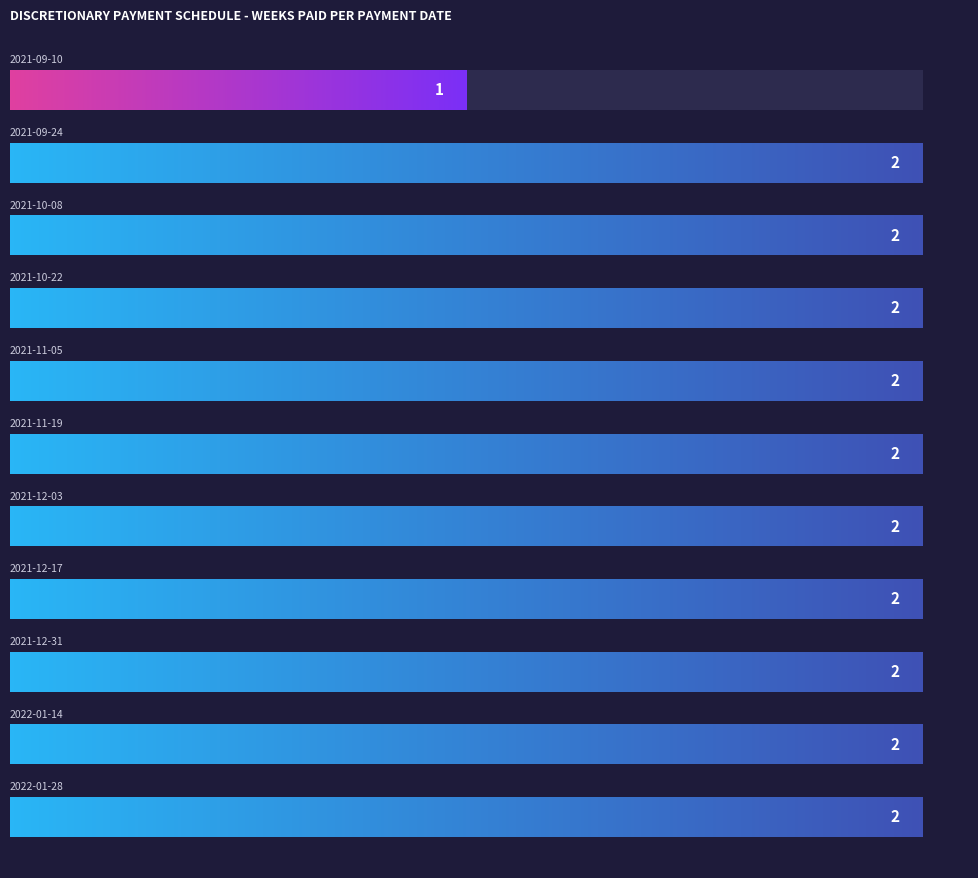

Is it true that the value at 2021-12-31 is 3?

False